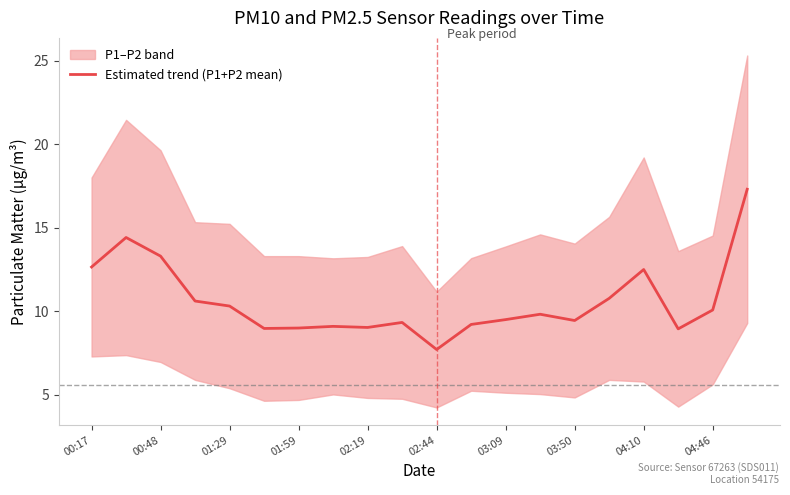

Is it true that Estimated trend (P1+P2 mean) equals 12.7 at 00:17?

True